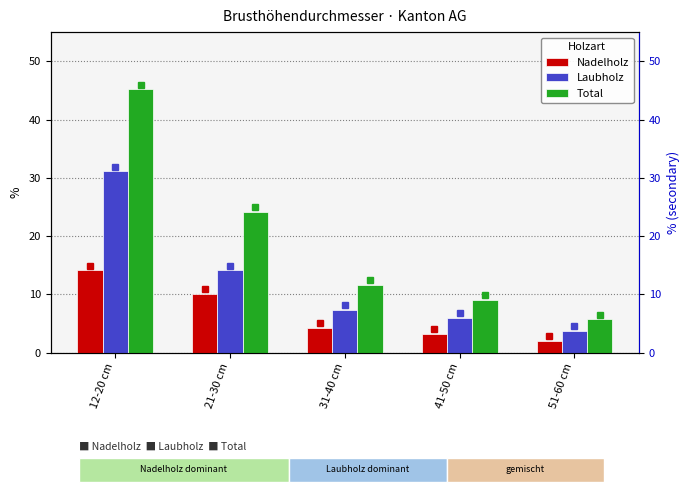

What is the sum of all Nadelholz values?

33.7